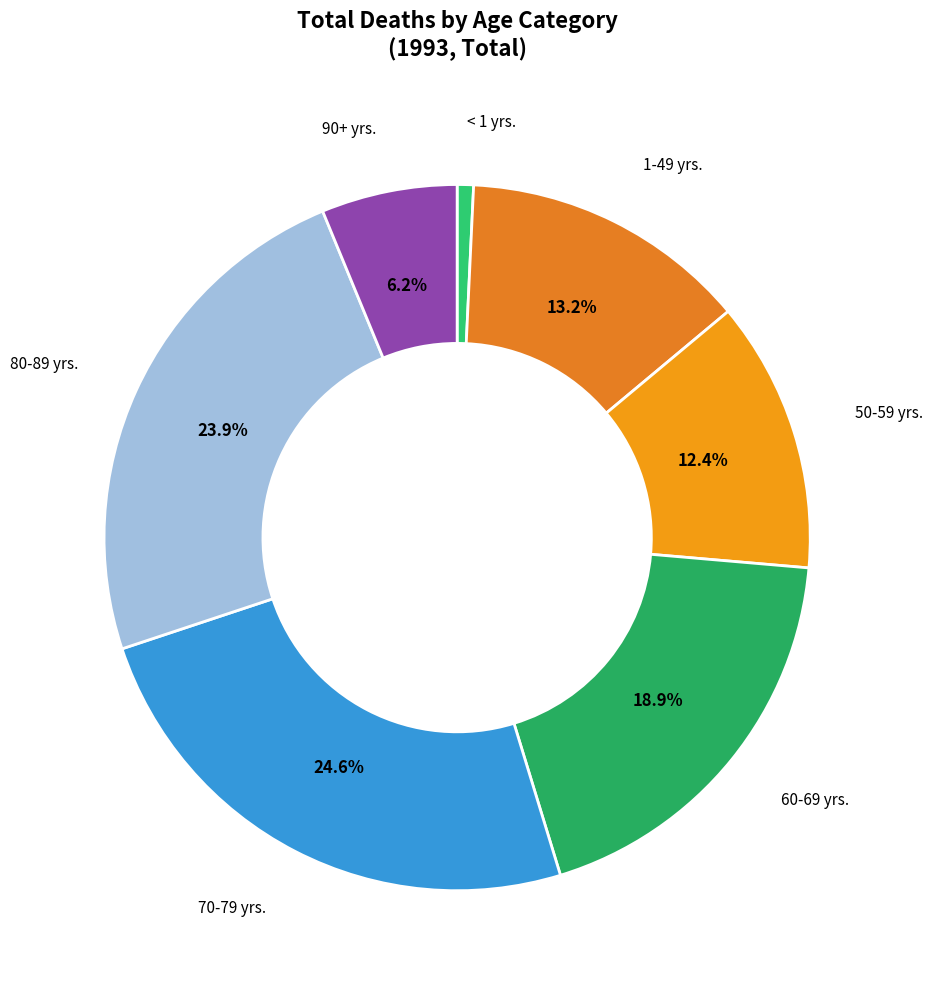

How many segments does this pie chart have?

7